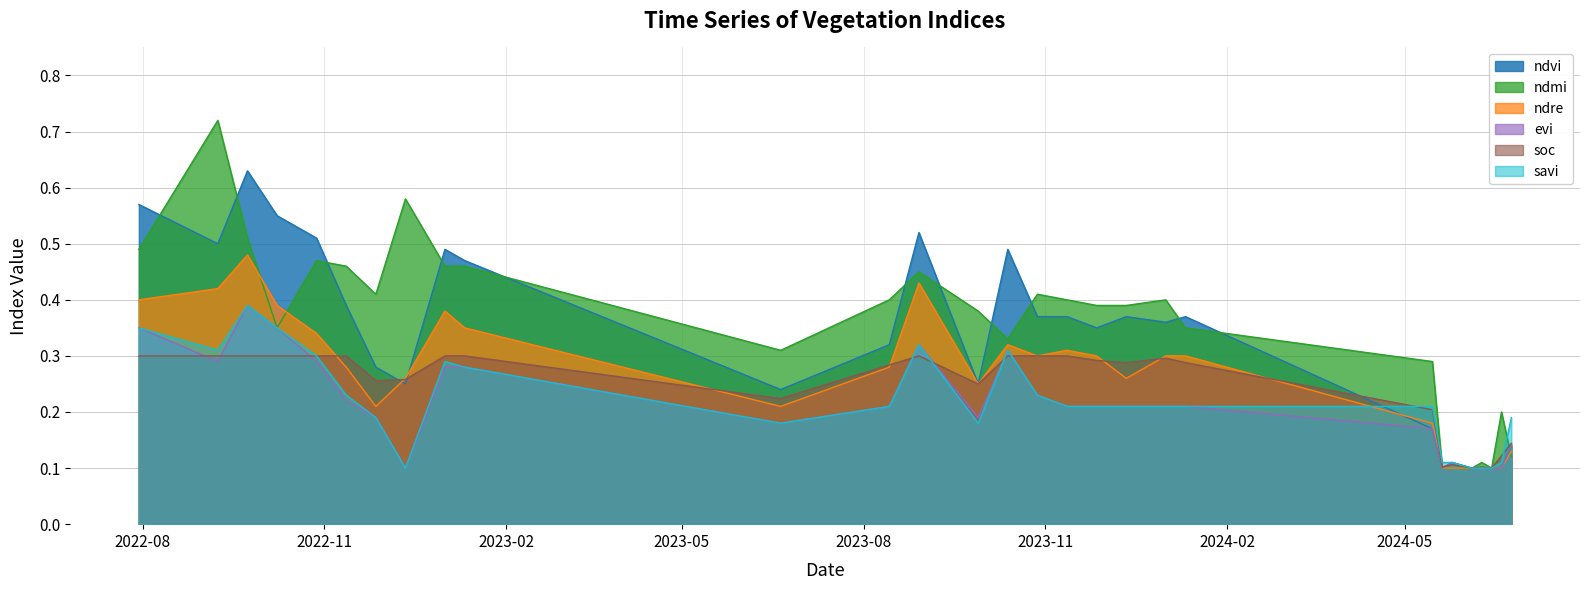

After their last crossing, which series has the higher values: ndvi or ndre?

ndre